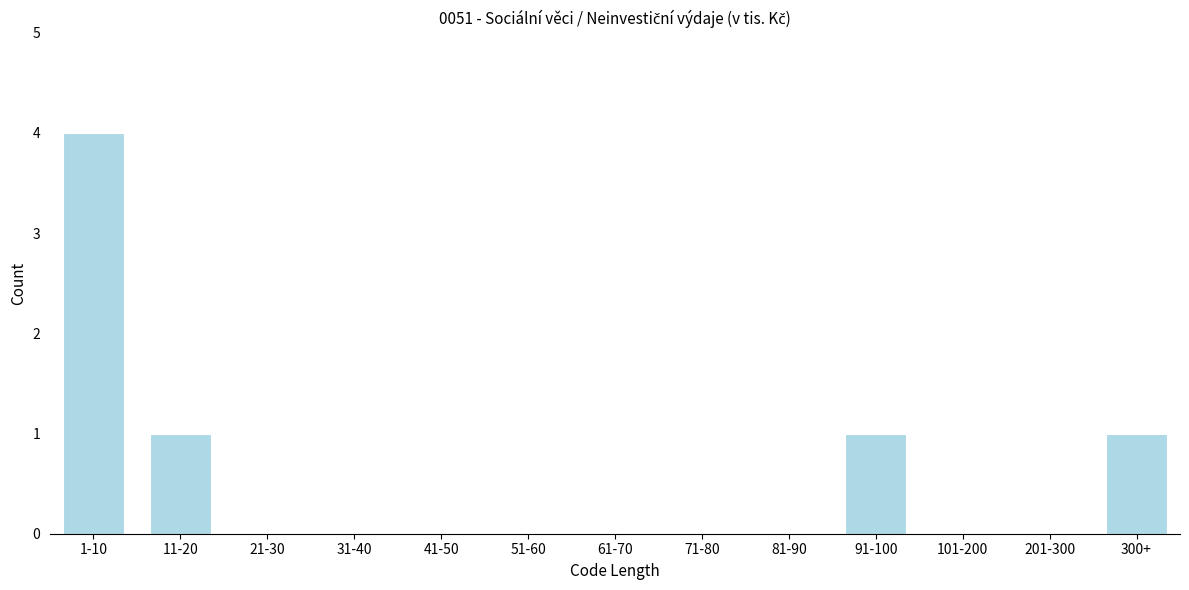

Reading left to right, extract all data points from this chart.

1-10=4	11-20=1	21-30=0	31-40=0	41-50=0	51-60=0	61-70=0	71-80=0	81-90=0	91-100=1	101-200=0	201-300=0	300+=1